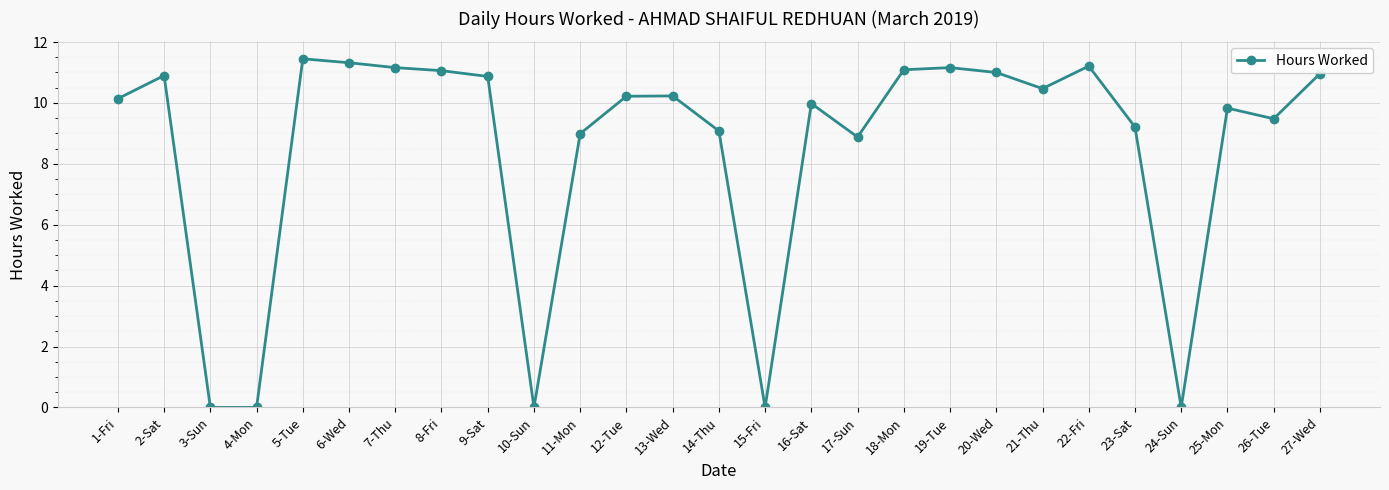

Is this an area chart (filled region under the line)?

No